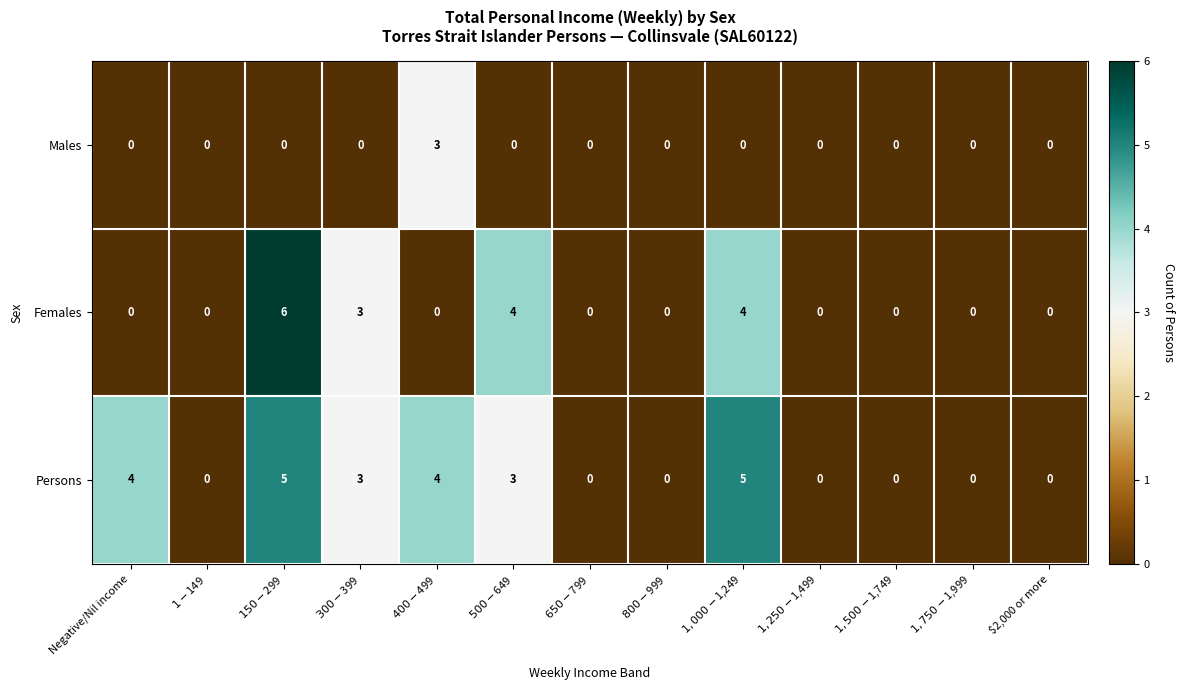

What is the difference between the maximum and second lowest values in the Males series?

3